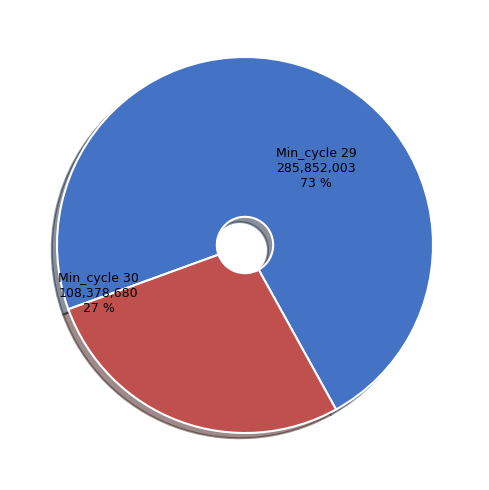

Is there a majority slice in this chart?

Yes